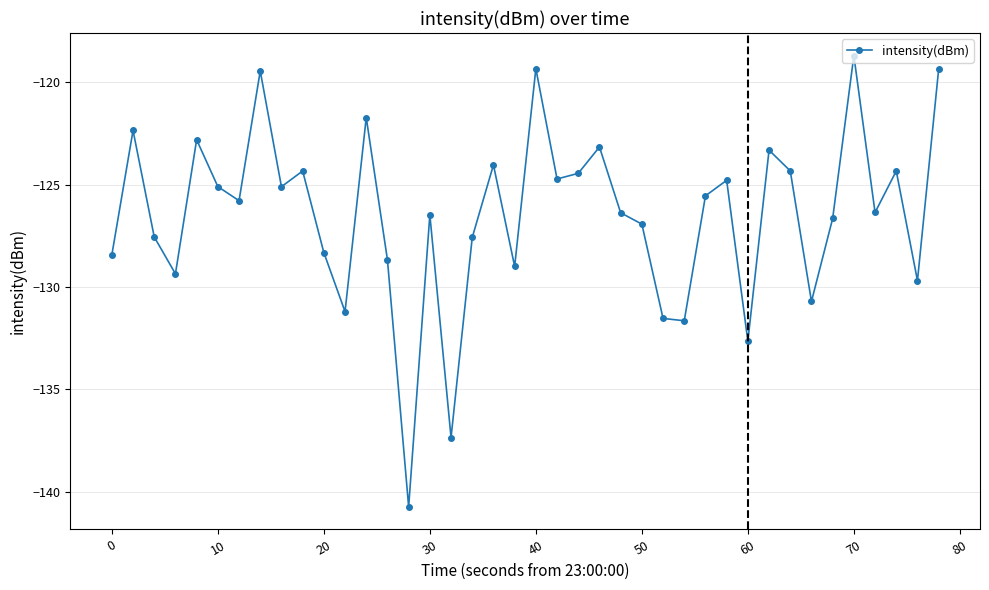

How many data points does each series have?

40